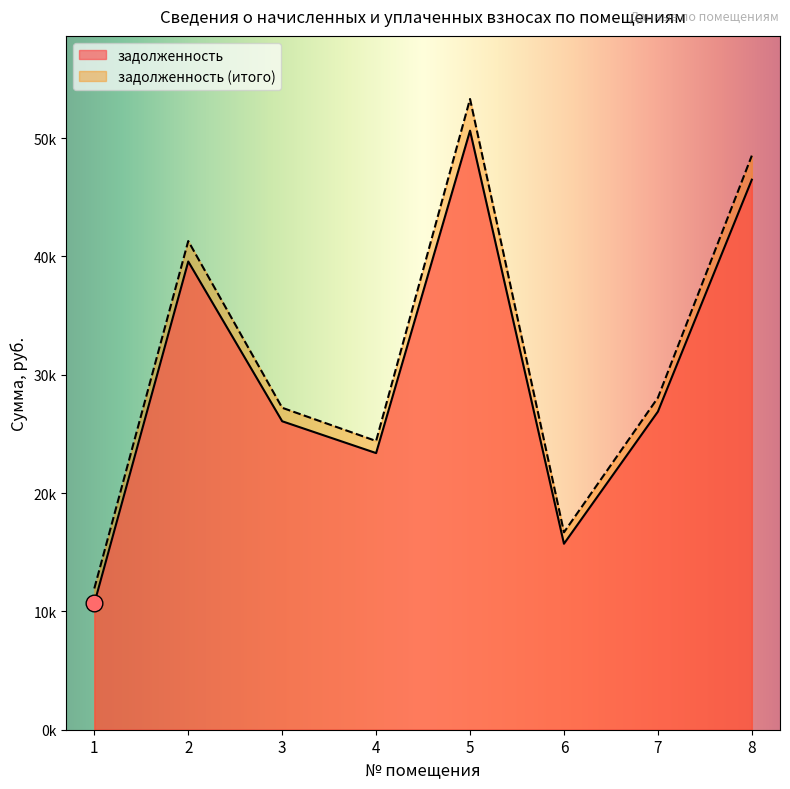

Reading left to right, extract all data points from this chart.

задолженность: 1=10674.4	2=39574.3	3=26071.9	4=23382.2	5=50631.5	6=15719.8	7=26885.4	8=46490.2
задолженность (итого): 1=11939.2	2=41304.7	3=27211.9	4=24404.6	5=53312.3	6=16687.0	7=28061.4	8=48523.0